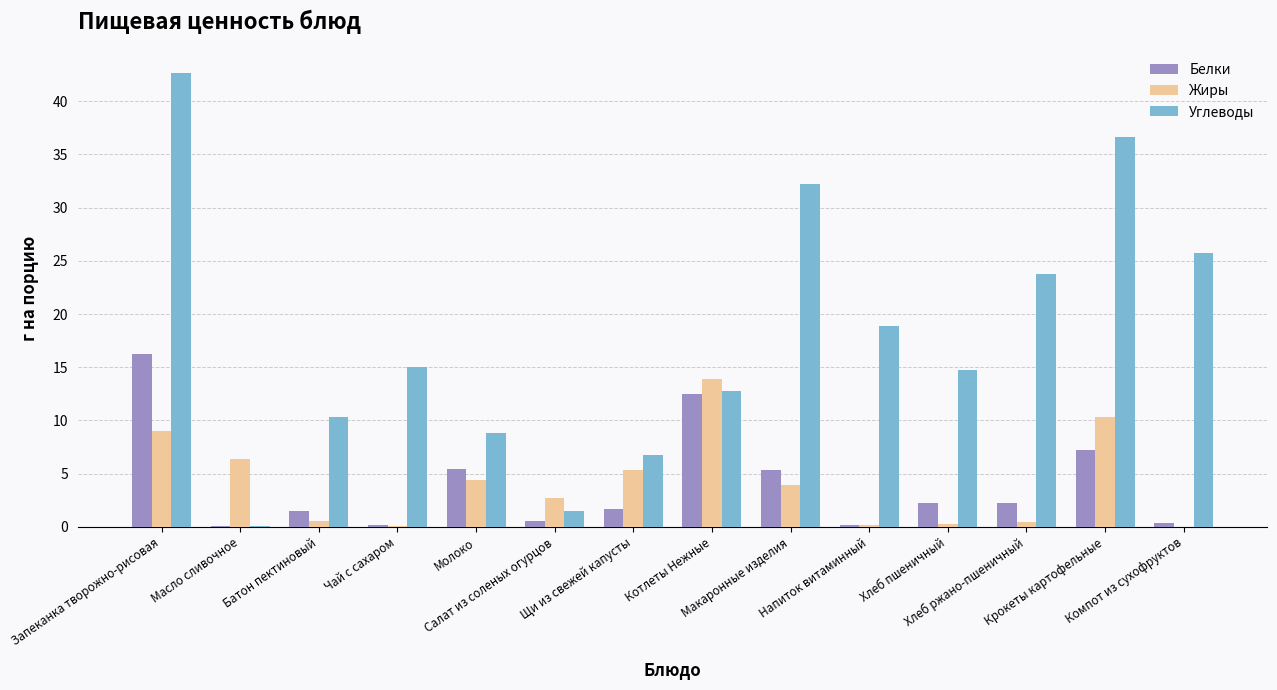

The value of Белки at Крокеты картофельные is 7.2. True or false?

True